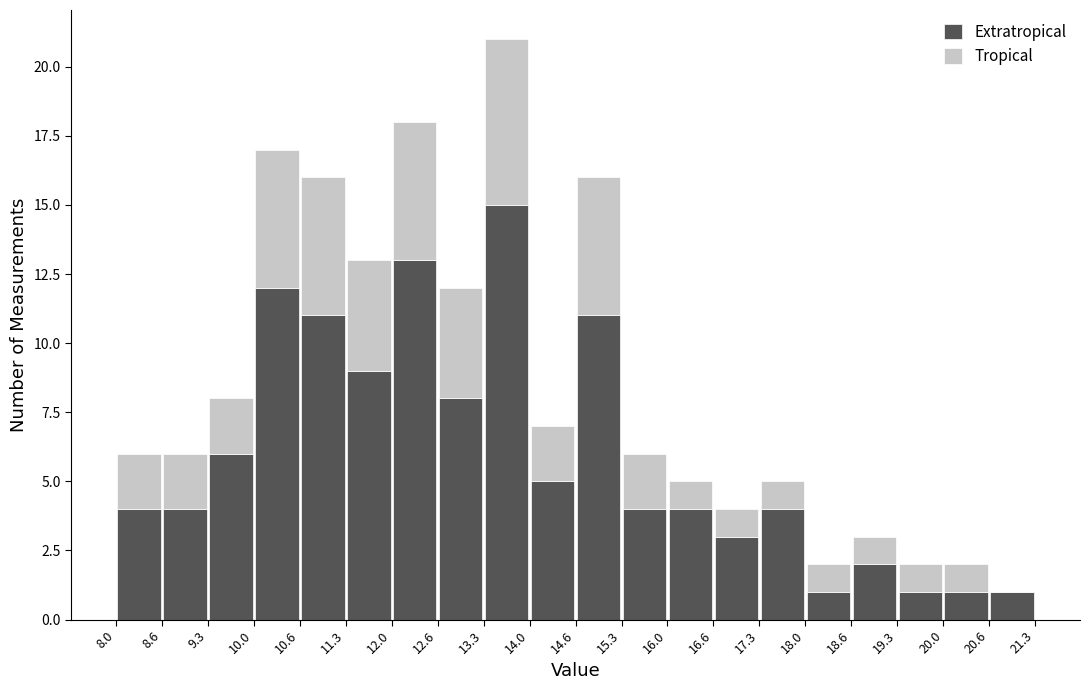

Which range on the x-axis has the tallest stacked bar (by total height)?

13.3 to 14.0